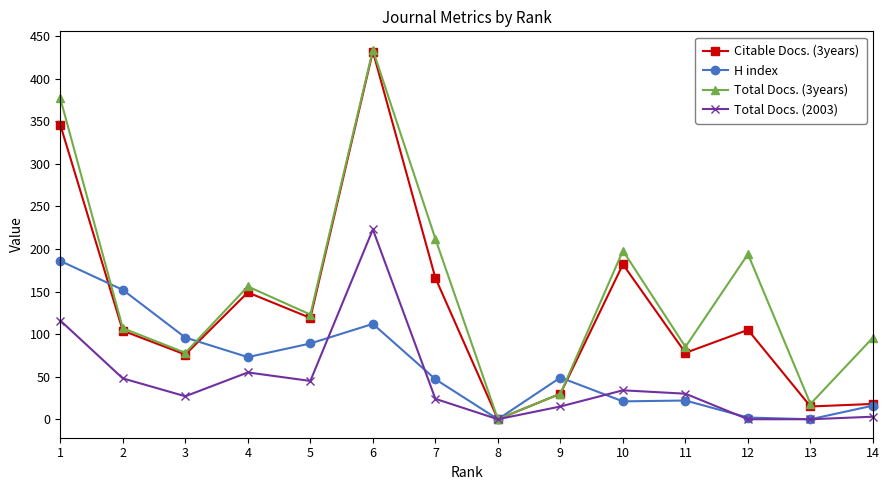

What value does the Citable Docs. (3years) series have at 9, to the nearest 50?

50